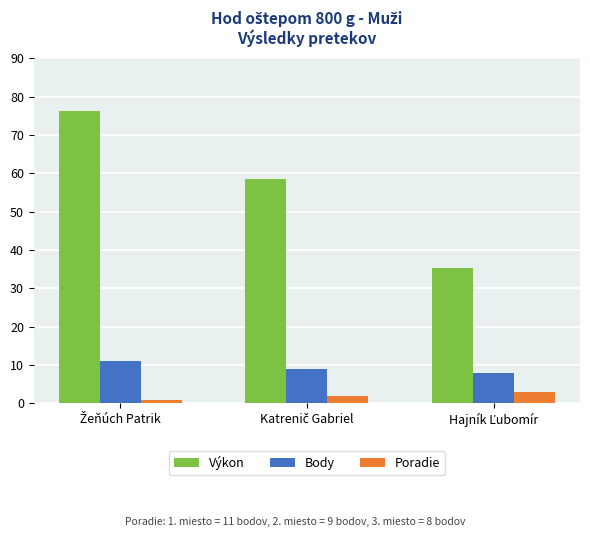

What is the maximum value shown in the chart?

76.2